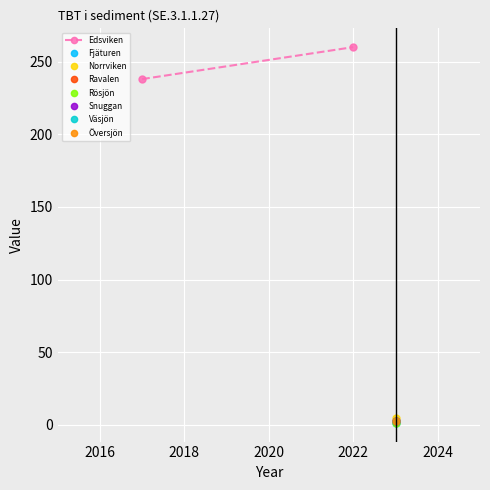

How many values are between 238 and 260?

2